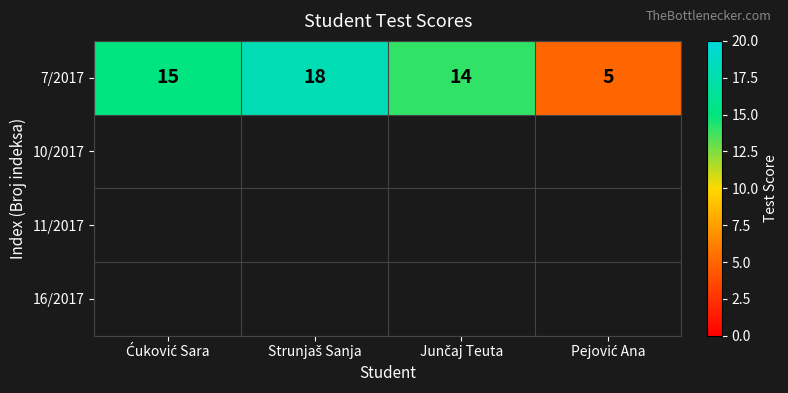

What is the smallest value displayed?

5